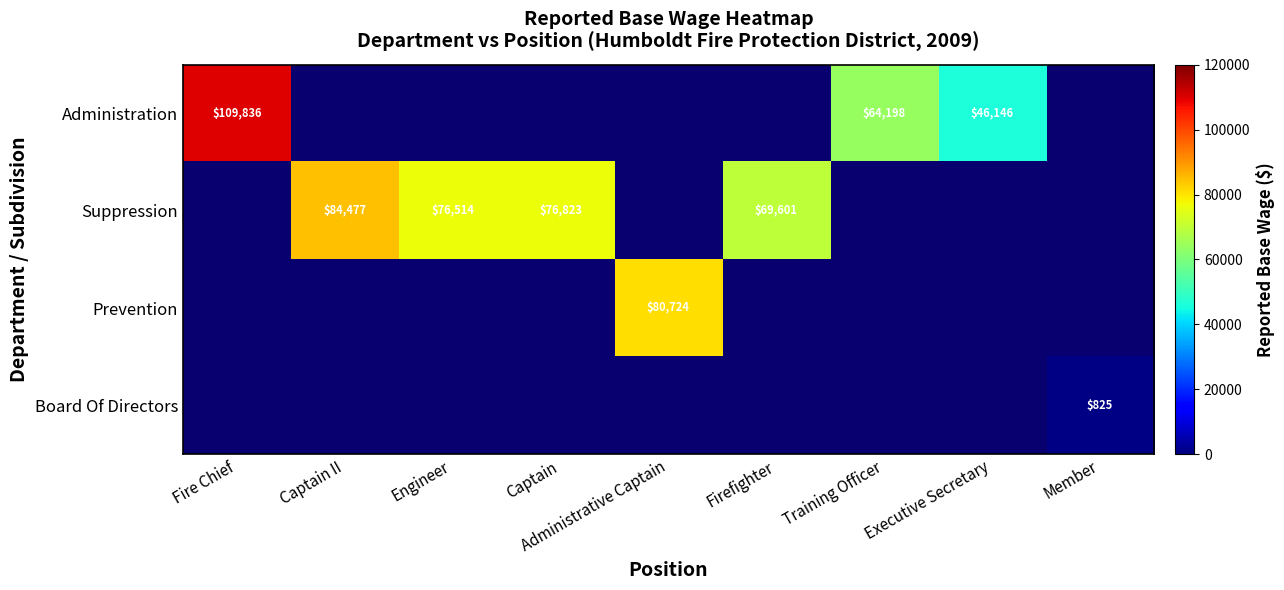

How many values in Board Of Directors are above zero?

1